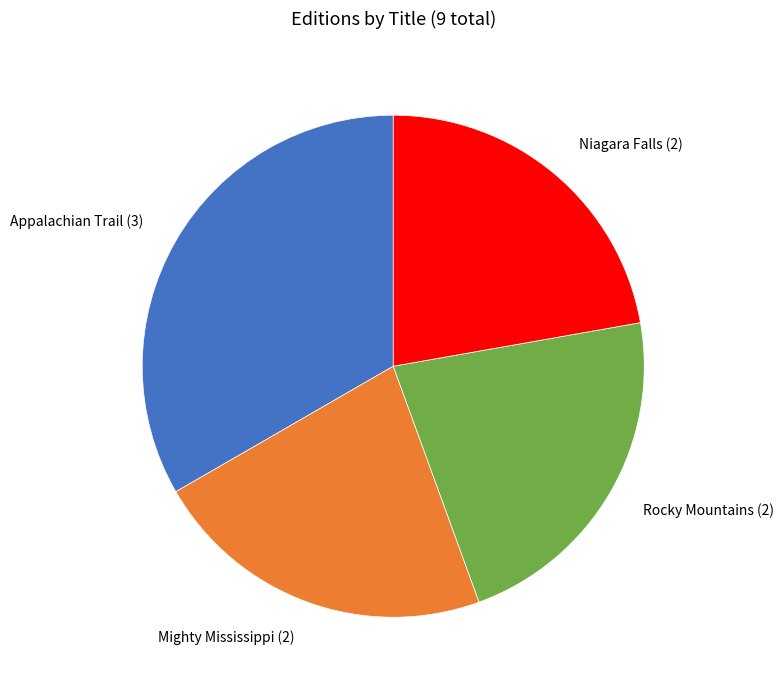

Is there a majority slice in this chart?

No